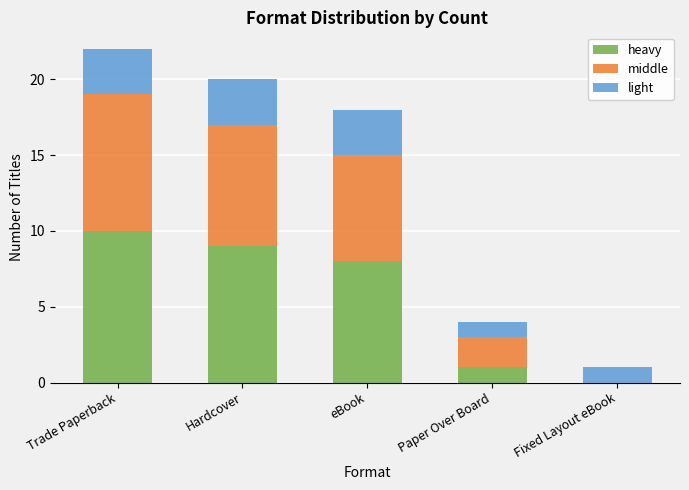

At which label is heavy closest to 5?

eBook